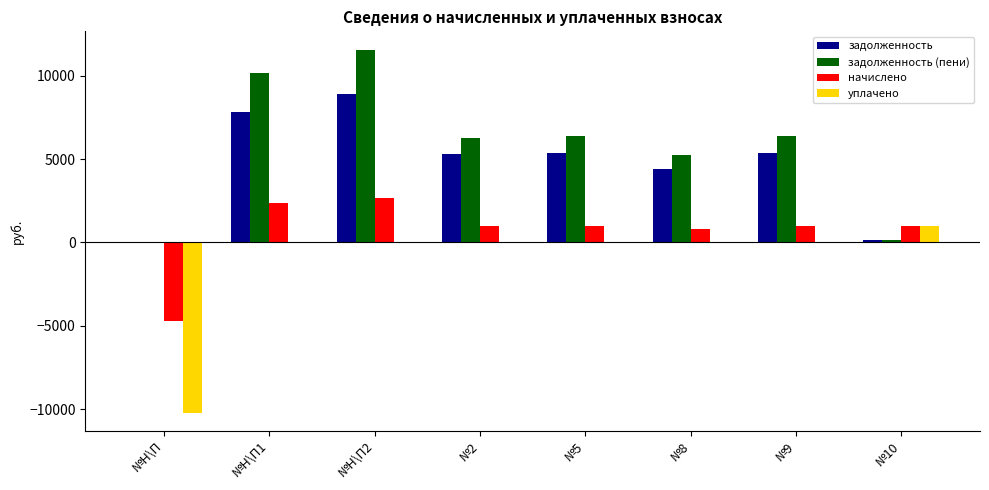

What is the sum of all начислено values?

5024.3